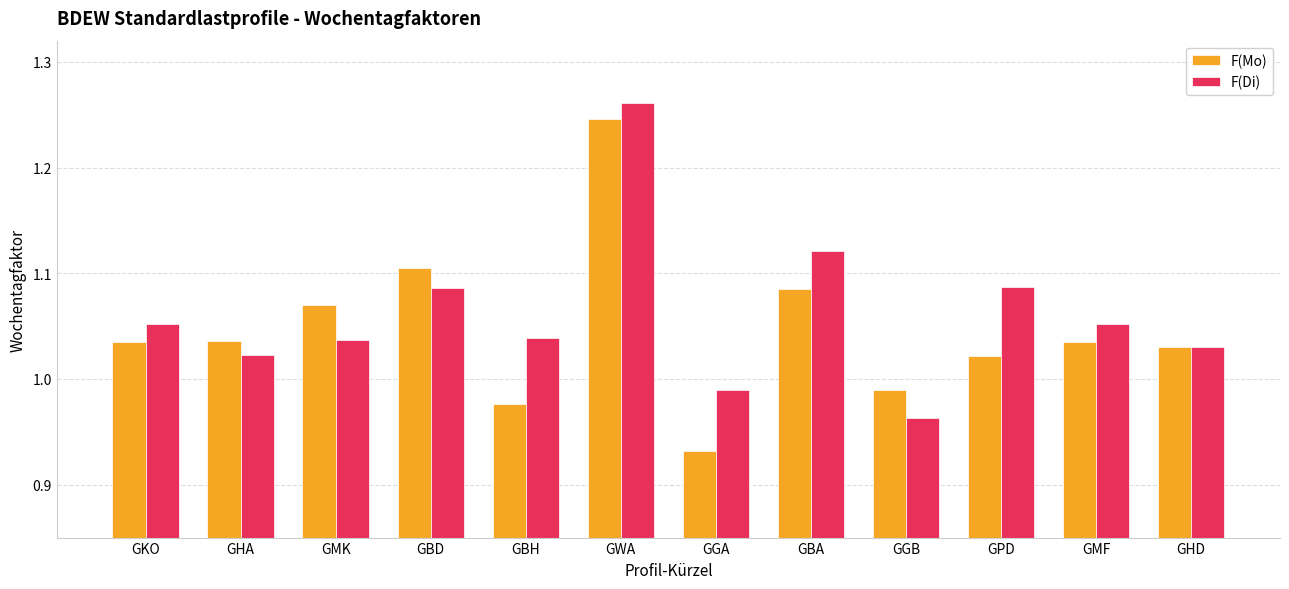

Which series has the largest total across all categories?

F(Di)